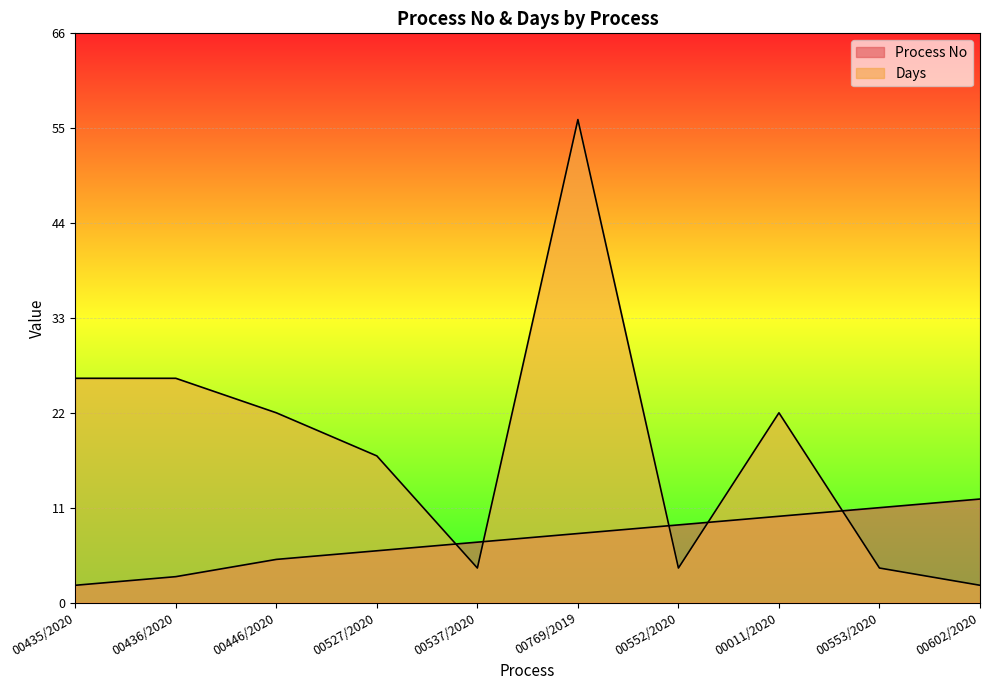

Rank the series by their maximum value, from highest to lowest.

Days, Process No